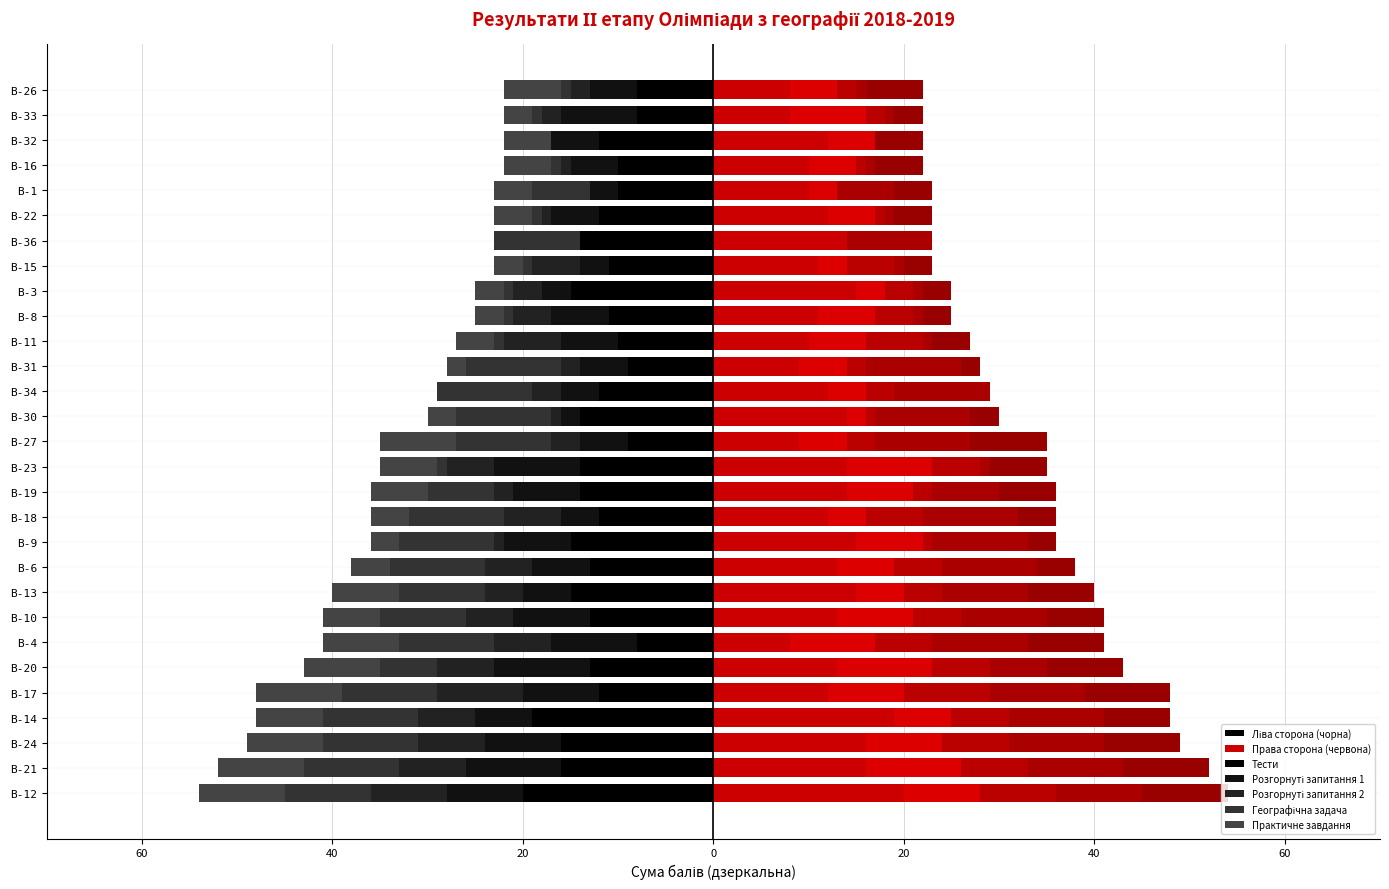

Does the chart contain any negative values?

Yes